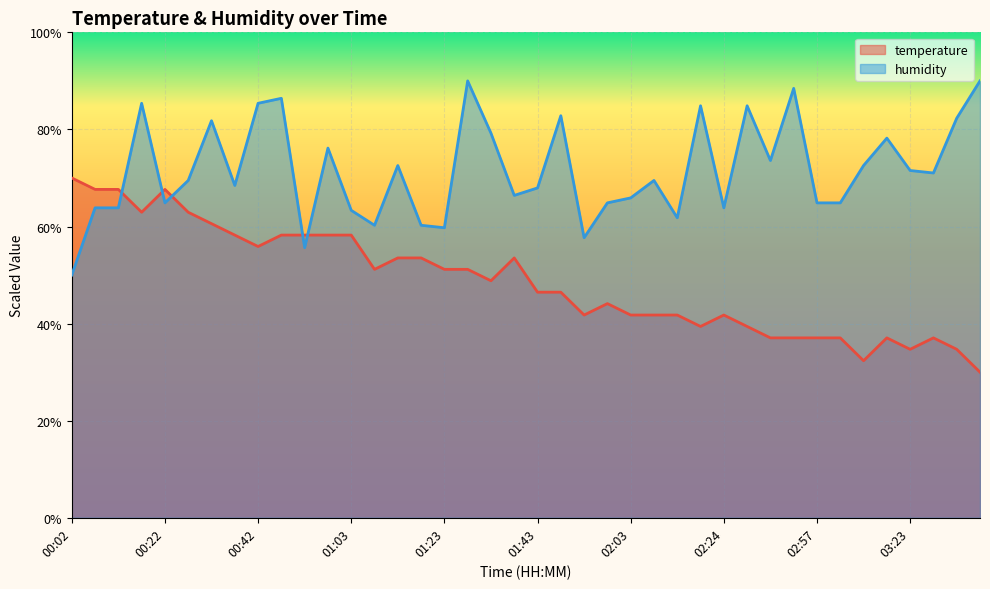

After their last crossing, which series has the higher values: humidity or temperature?

humidity